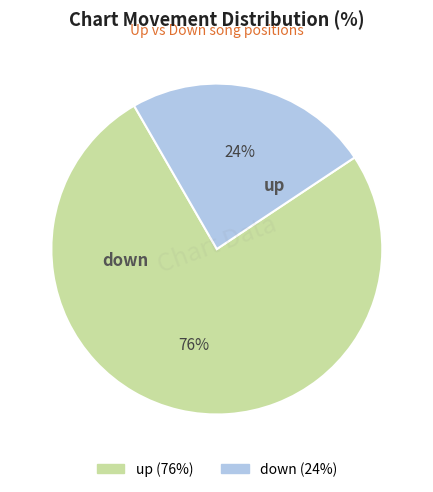

Which has a higher value, down or up?

up